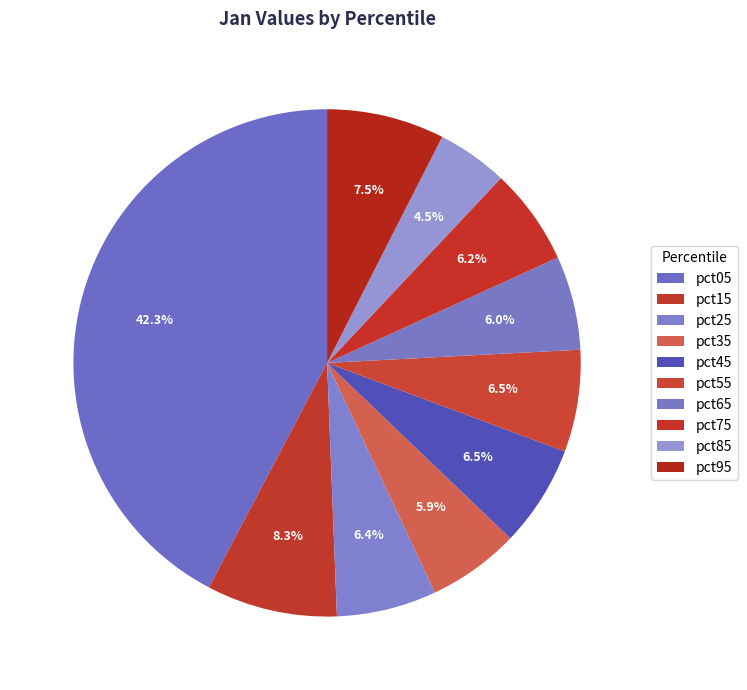

To the nearest percent, what is the combined percentage of pct55 and pct45?

13%